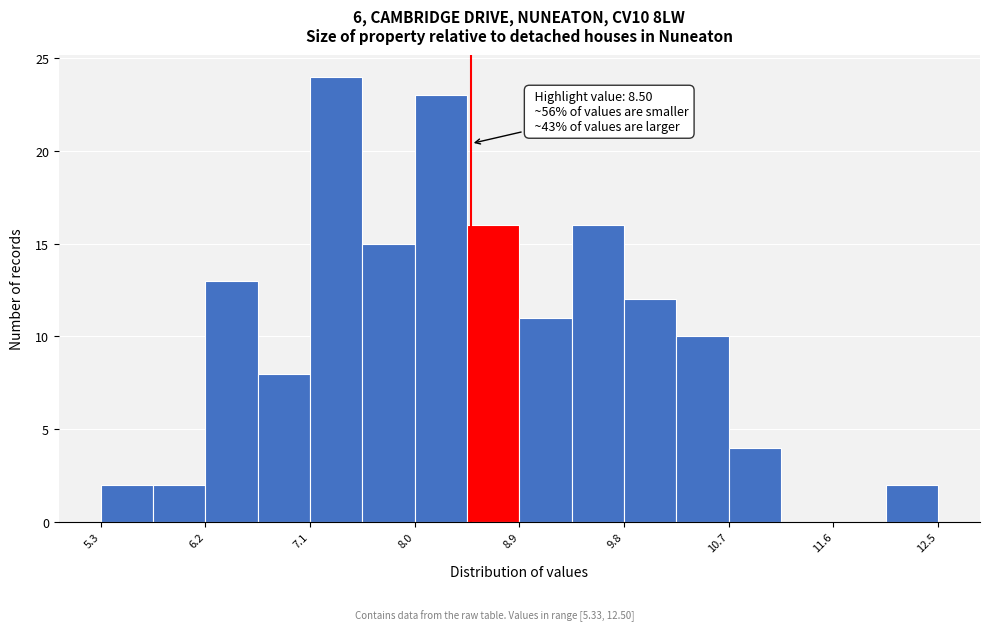

Which range on the x-axis has the tallest bar?

7.1 to 7.6